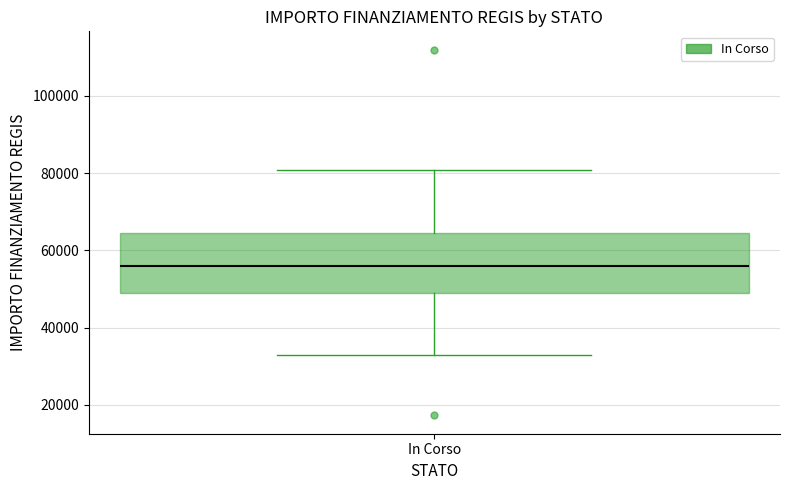

Read this box plot against the y-axis: the position of the median line, the range covered by the box, and the ends of both whiskers. The values are not printed on the chart, so give them approximately, as read against the axis.

median 56000, box 50000 to 64000, whiskers 32000 to 80000